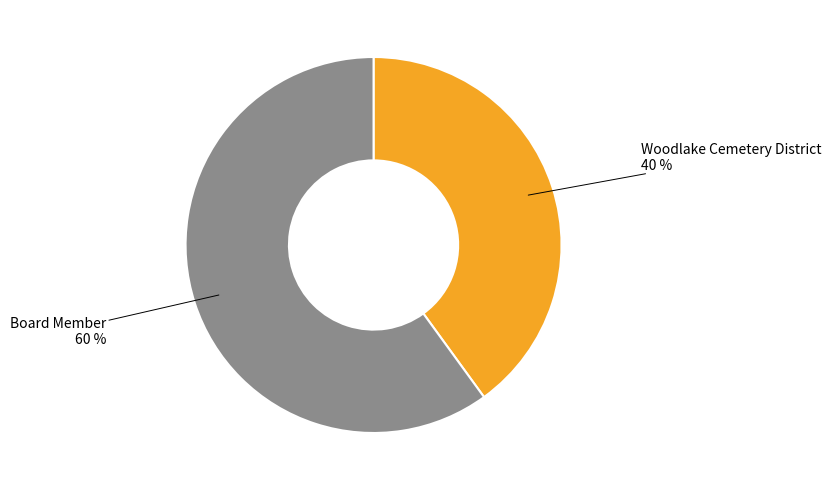

Is there a majority slice in this chart?

Yes